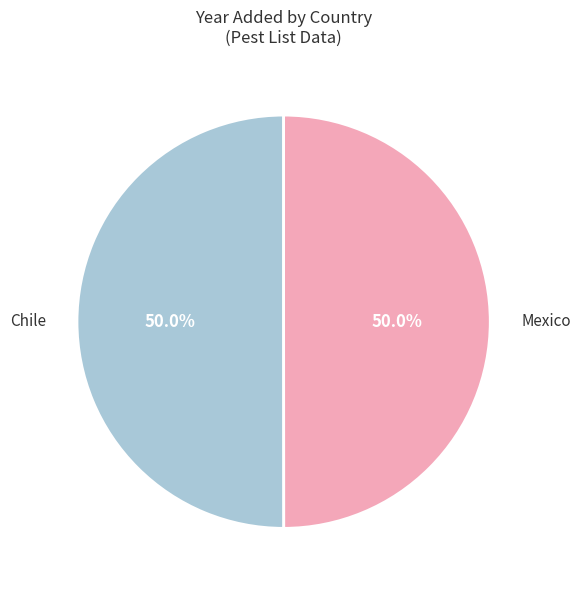

How many segments does this pie chart have?

2